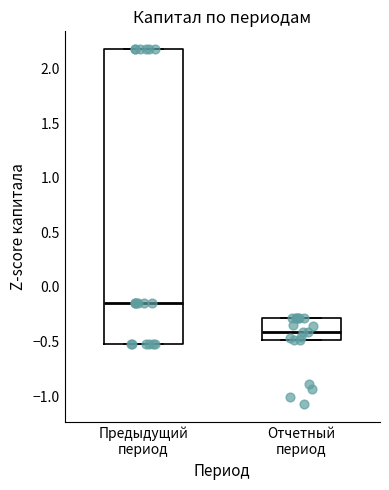

Reading left to right, read every box against the y-axis: the position of its median line, the range the box covers, and the ends of its whiskers. The values are not printed on the chart, so give them approximately, as read against the axis.

Предыдущий период: median -0.15, box -0.50 to 2.20, whiskers -0.50 to 2.20
Отчетный период: median -0.40, box -0.50 to -0.30, whiskers -0.50 to -0.30